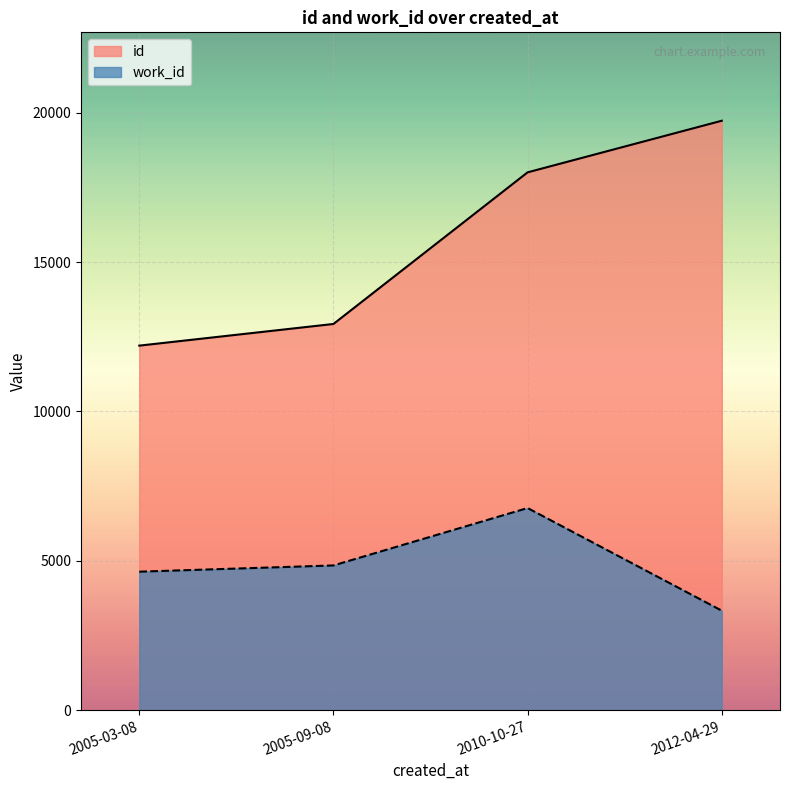

What is the smallest value displayed?

3330